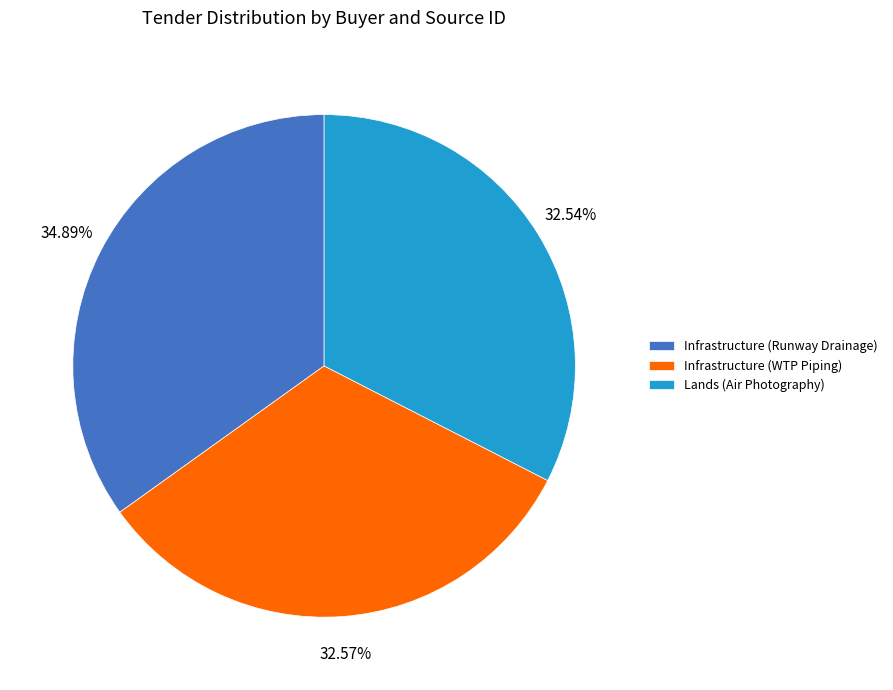

To the nearest percent, what is the difference between the Lands (Air Photography) and Infrastructure (Runway Drainage) slice percentages?

2%